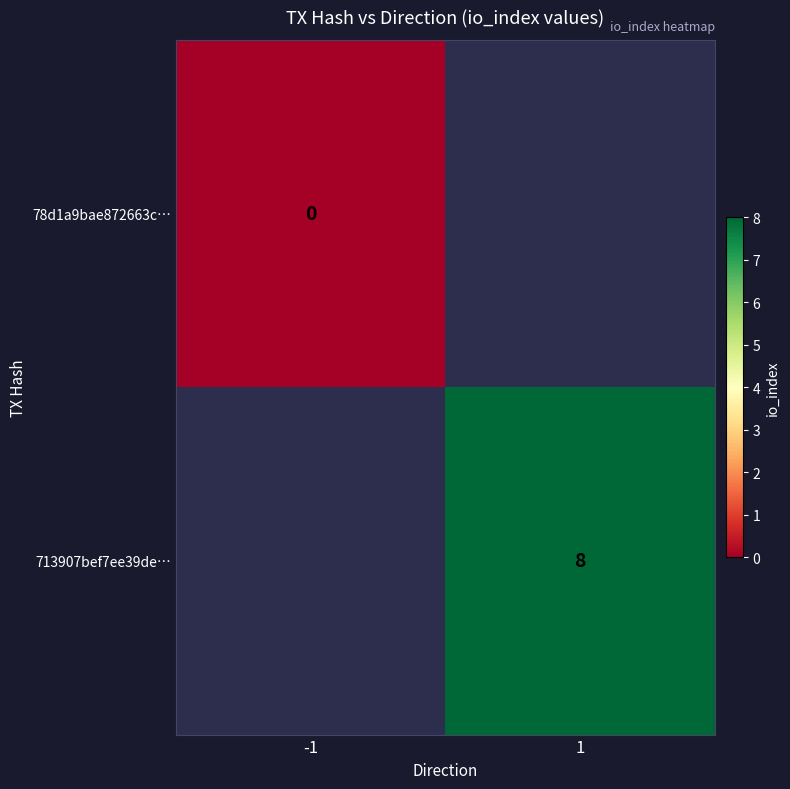

Which has a higher value, -1 or 1?

1